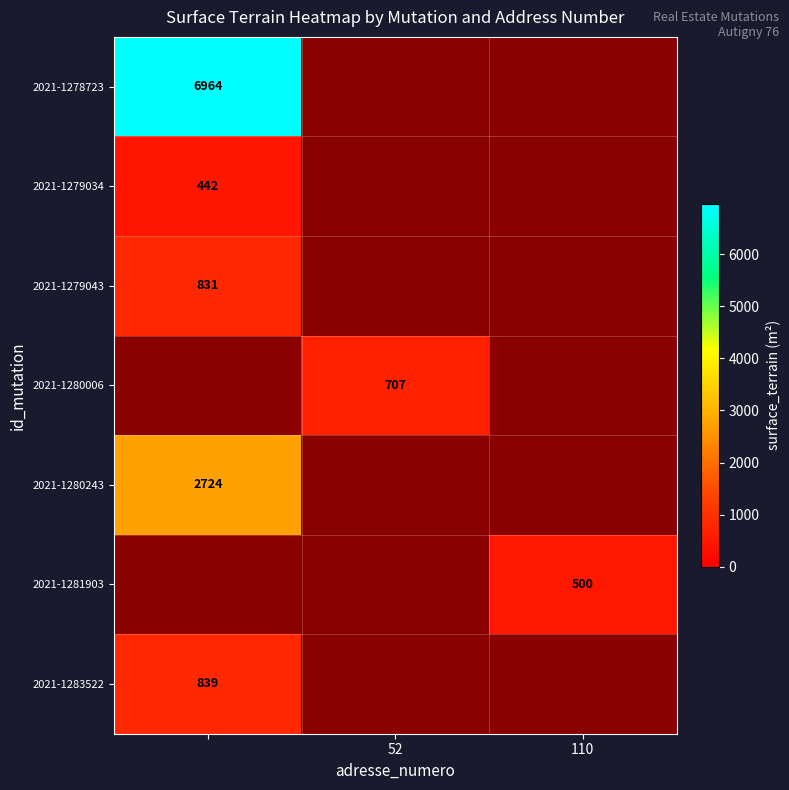

The value of 2021-1280006 at 52 is 439.8. True or false?

False